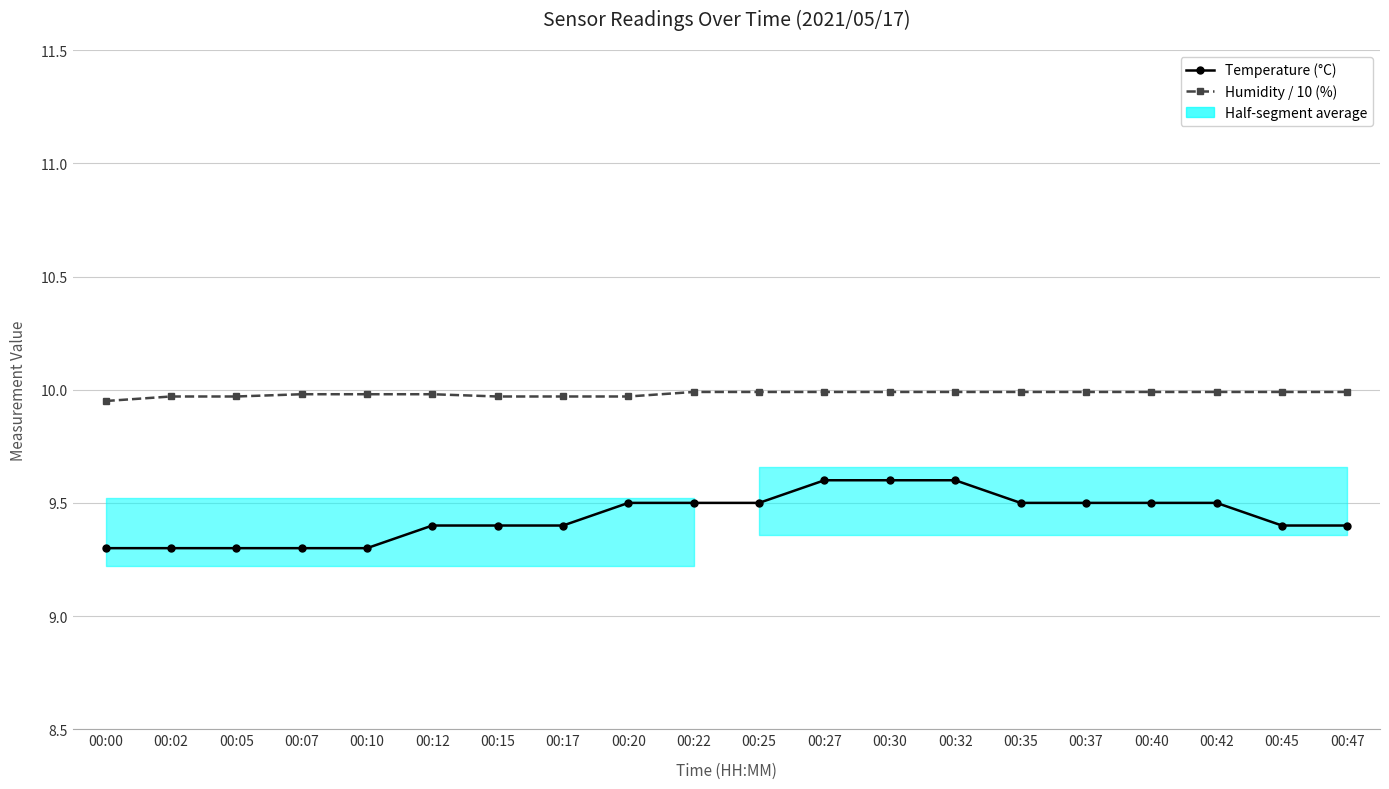

Is it true that Humidity / 10 (%) equals 10.0 at 00:40?

True